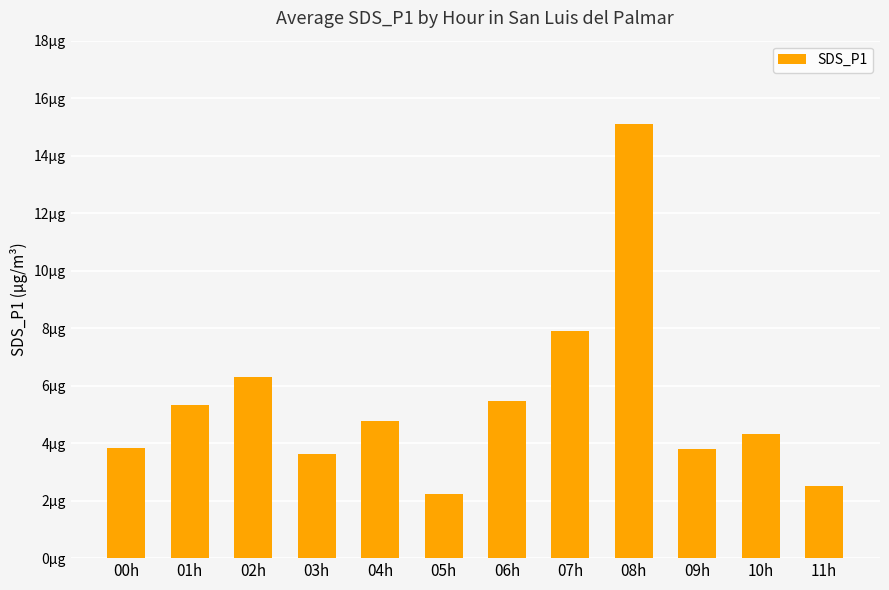

The value at 10h is 4.3. True or false?

True